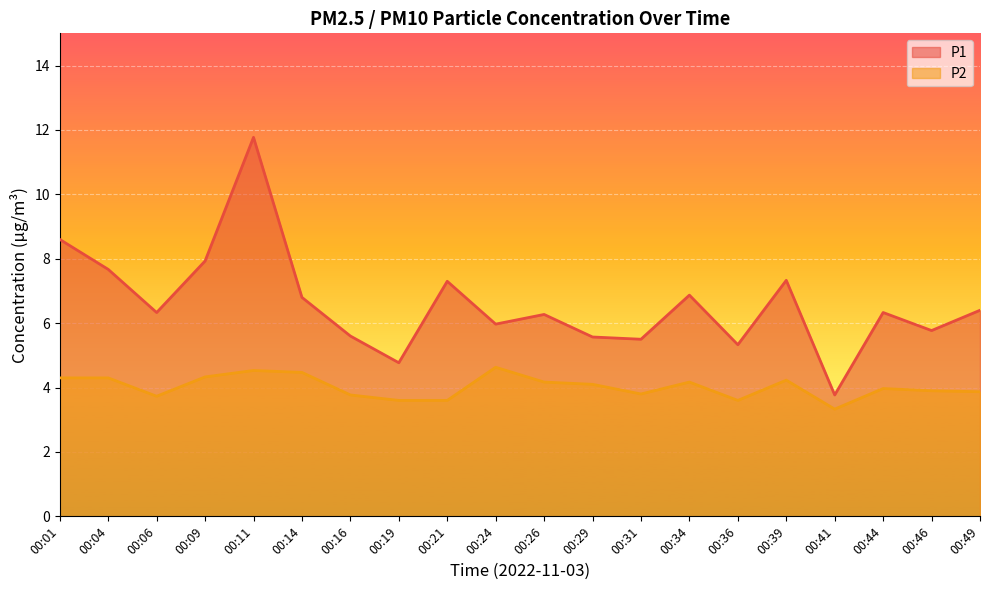

Rank the series by their average value, from lowest to highest.

P2, P1